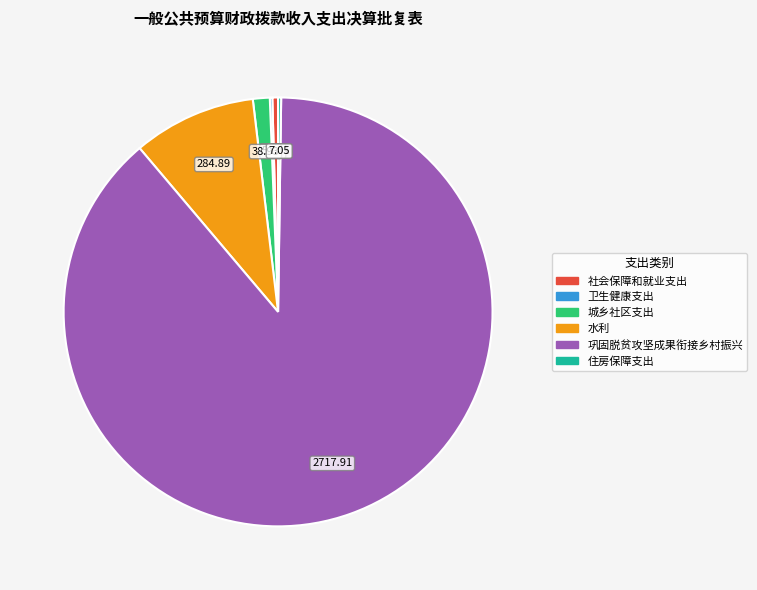

True or false: 社会保障和就业支出 accounts for 15% of the total.

False